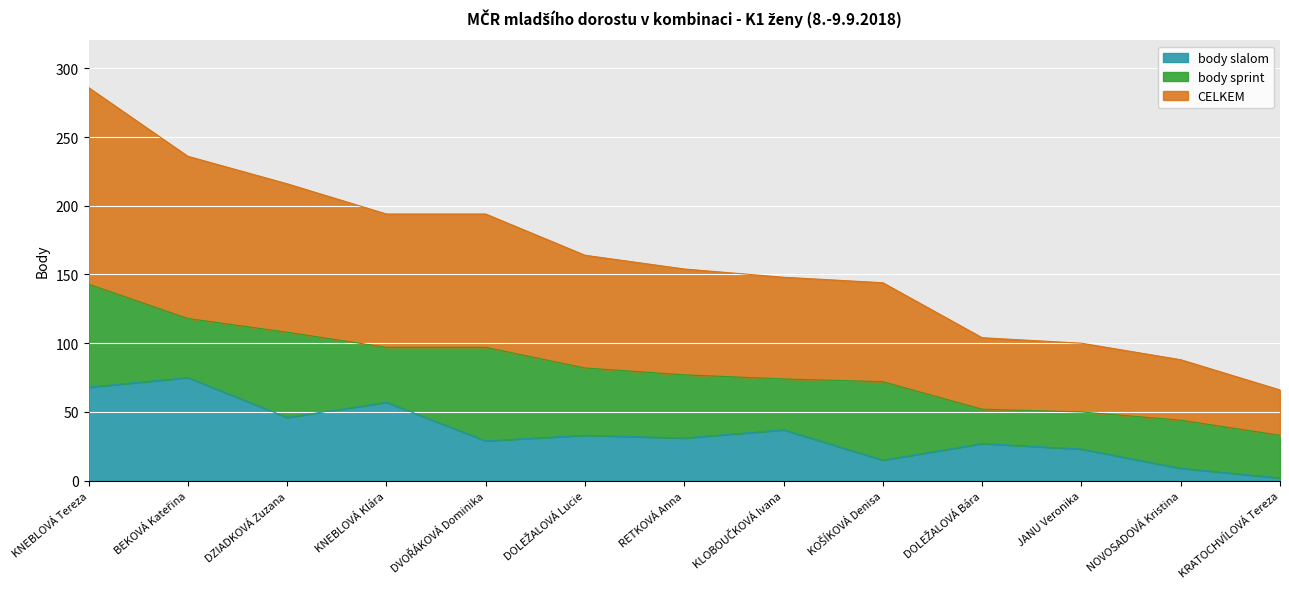

What are all the series names shown in the legend?

body slalom, body sprint, CELKEM